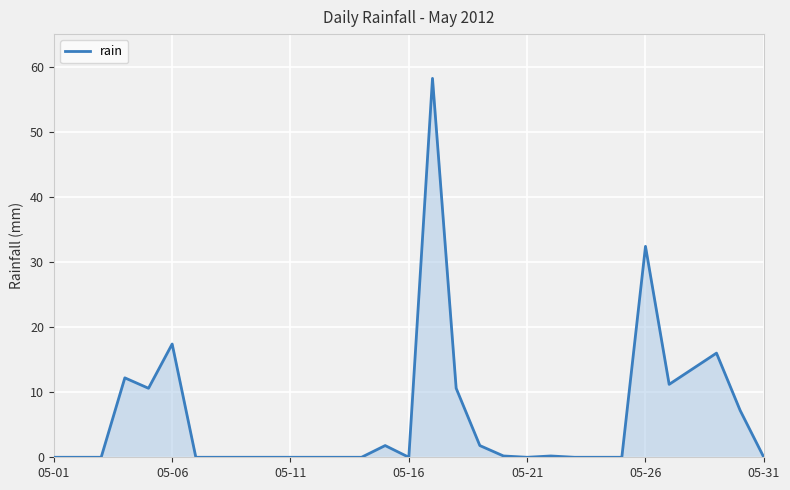

What is the difference between the maximum and minimum values?

58.2